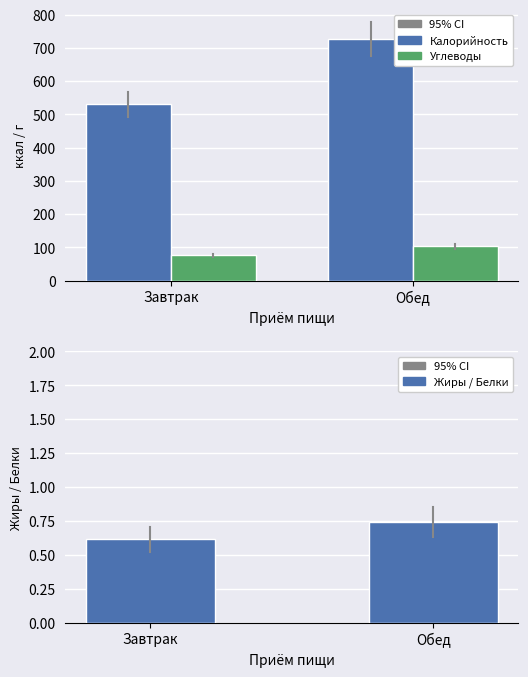

At how many categories does at least one series exceed 518?

2